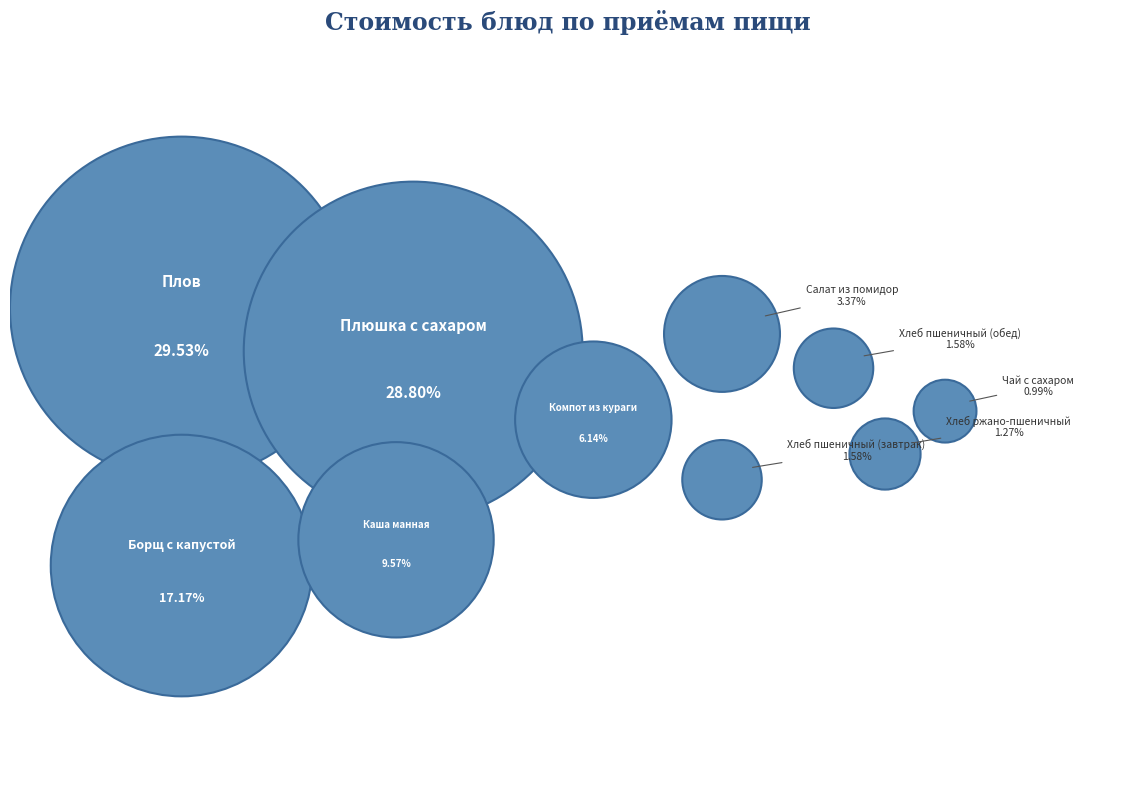

Rank the categories by value from highest to lowest.

Плов, Плюшка с сахаром, Борщ с капустой, Каша манная, Компот из кураги, Салат из помидор, Хлеб пшеничный (завтрак), Хлеб пшеничный (обед), Хлеб ржано-пшеничный, Чай с сахаром